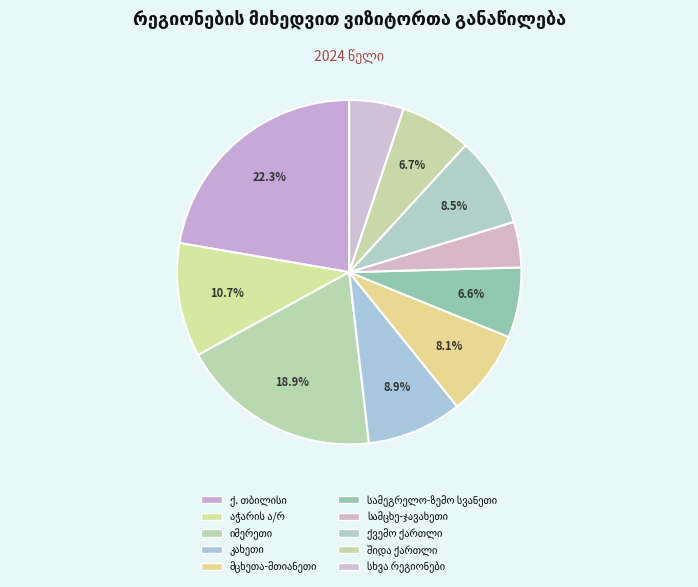

To the nearest percent, what percentage of the pie is შიდა ქართლი?

7%